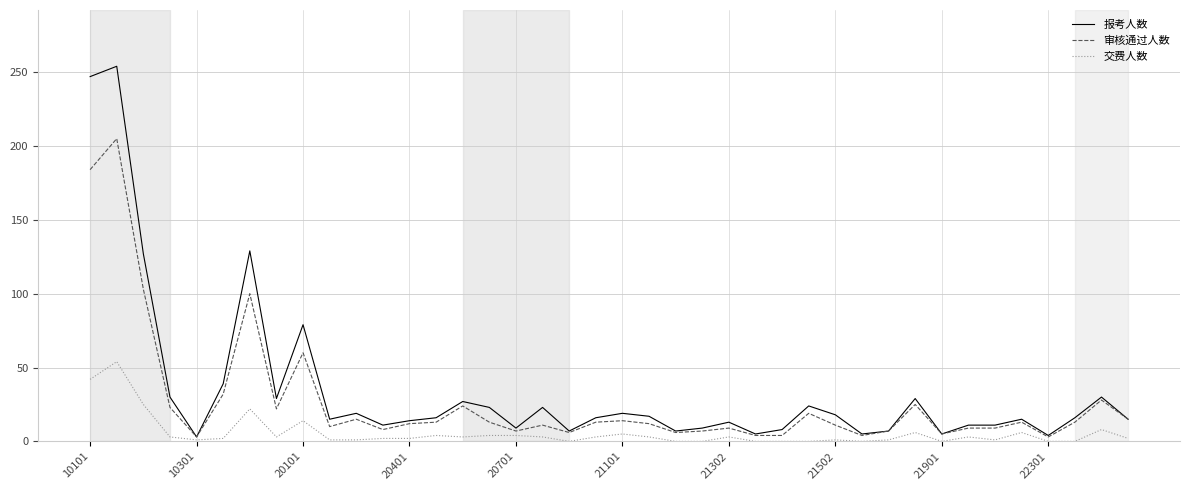

At how many categories does at least one series exceed 62?

5